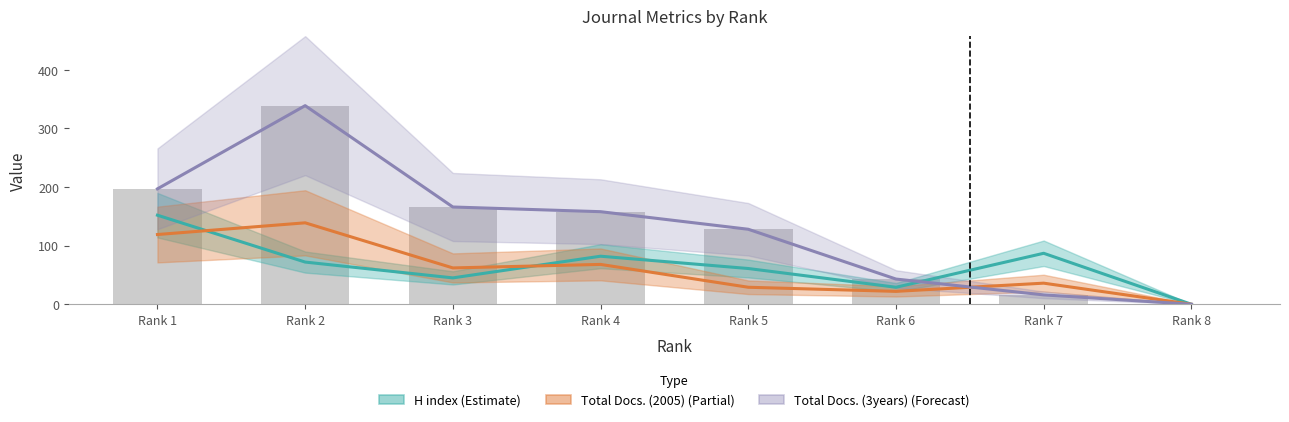

What is the value of the Total Docs. (2005) bar at the 6th from the left?

22